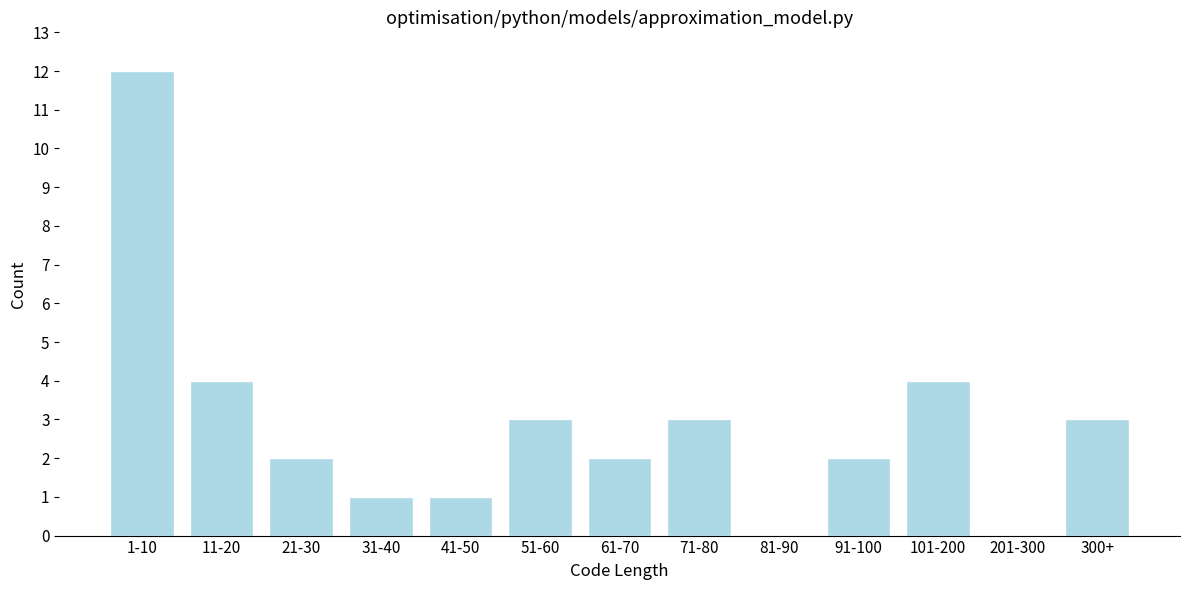

Reading left to right, transcribe all the data shown in this chart.

1-10=12	11-20=4	21-30=2	31-40=1	41-50=1	51-60=3	61-70=2	71-80=3	81-90=0	91-100=2	101-200=4	201-300=0	300+=3